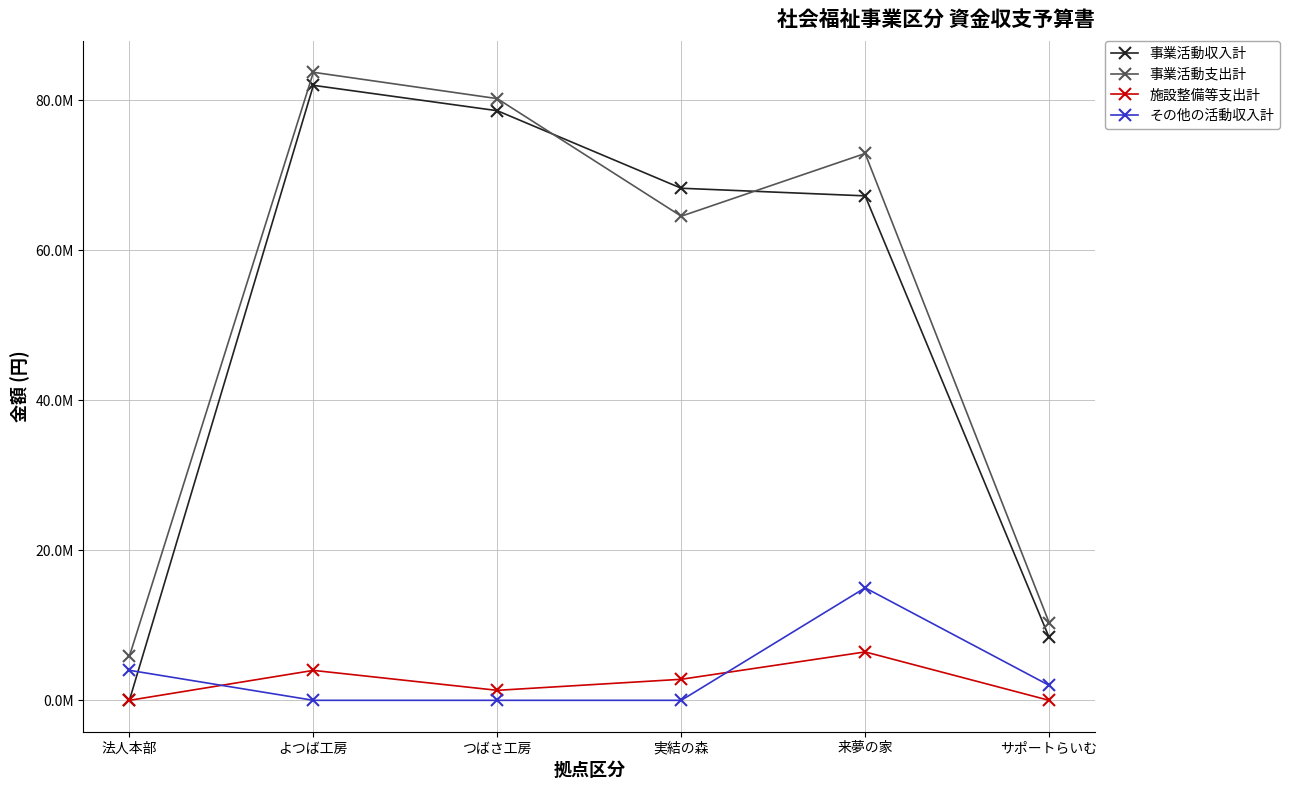

What is the value of the 事業活動支出計 point at the 3rd from the left?

80220000